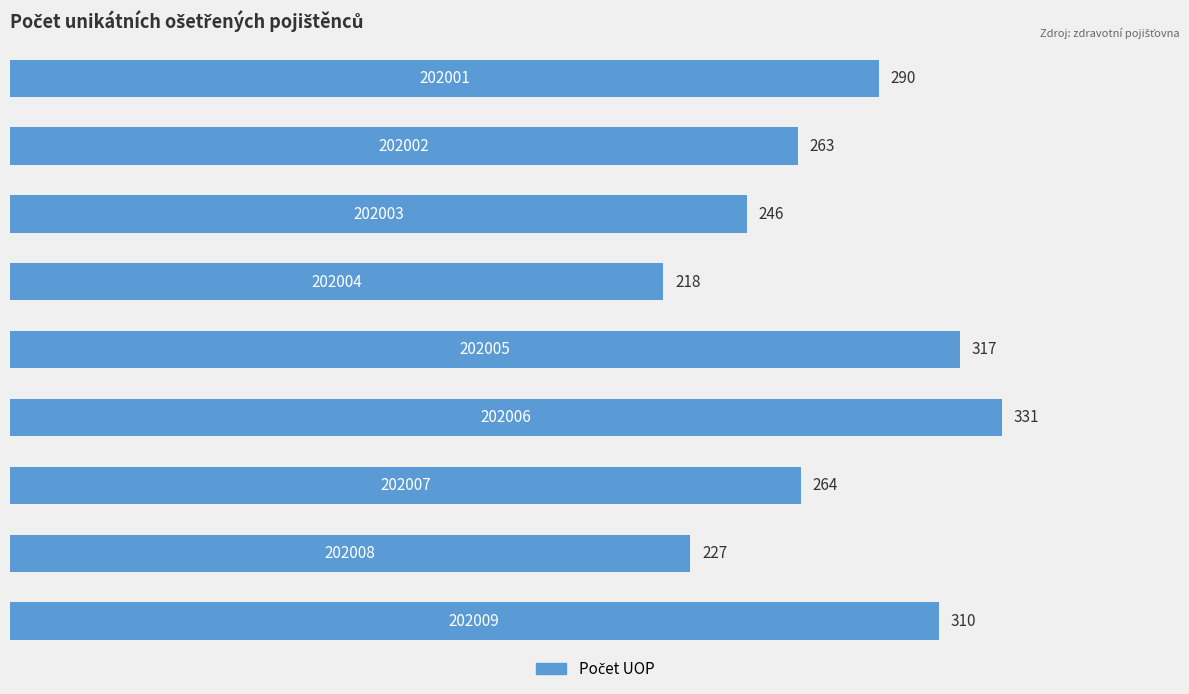

What is the value of the 5th bar from the top?

317